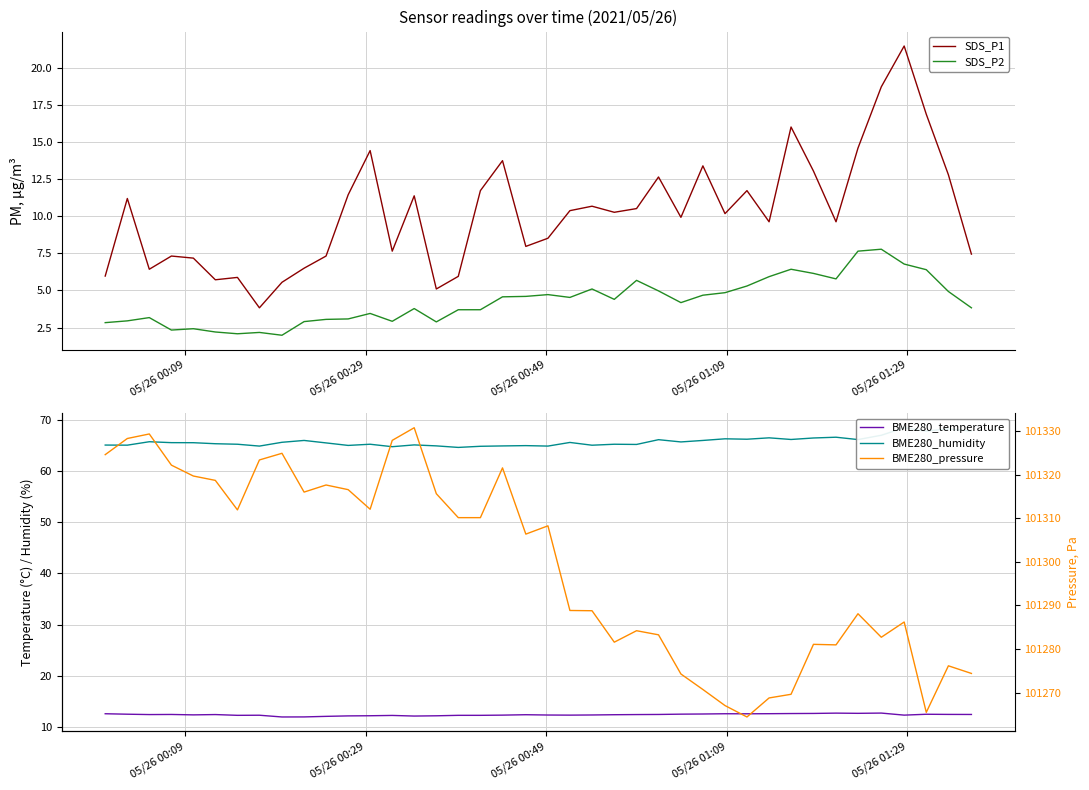

True or false: SDS_P2 and SDS_P1 intersect in this chart.

False